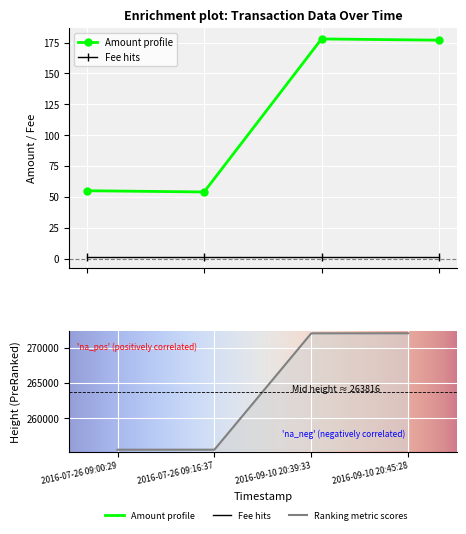

What is the total value across all series at 2016-09-10 20:45:28?

272254